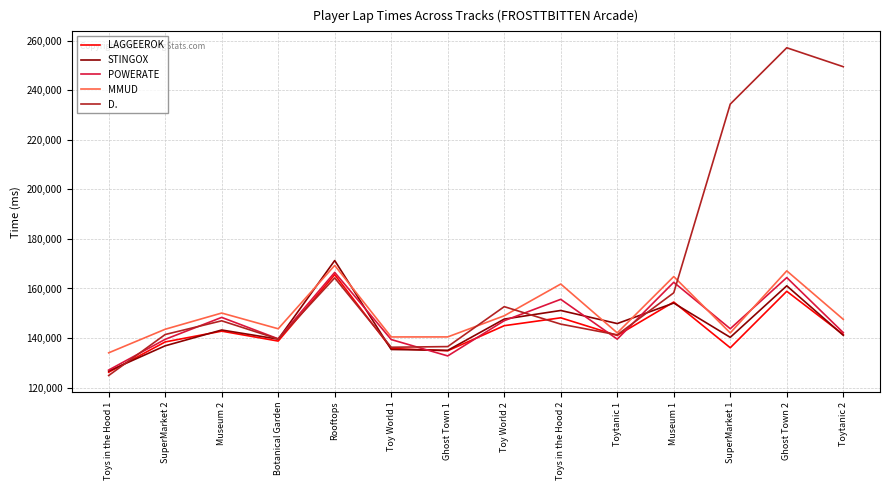

What is the greatest value displayed?

257112